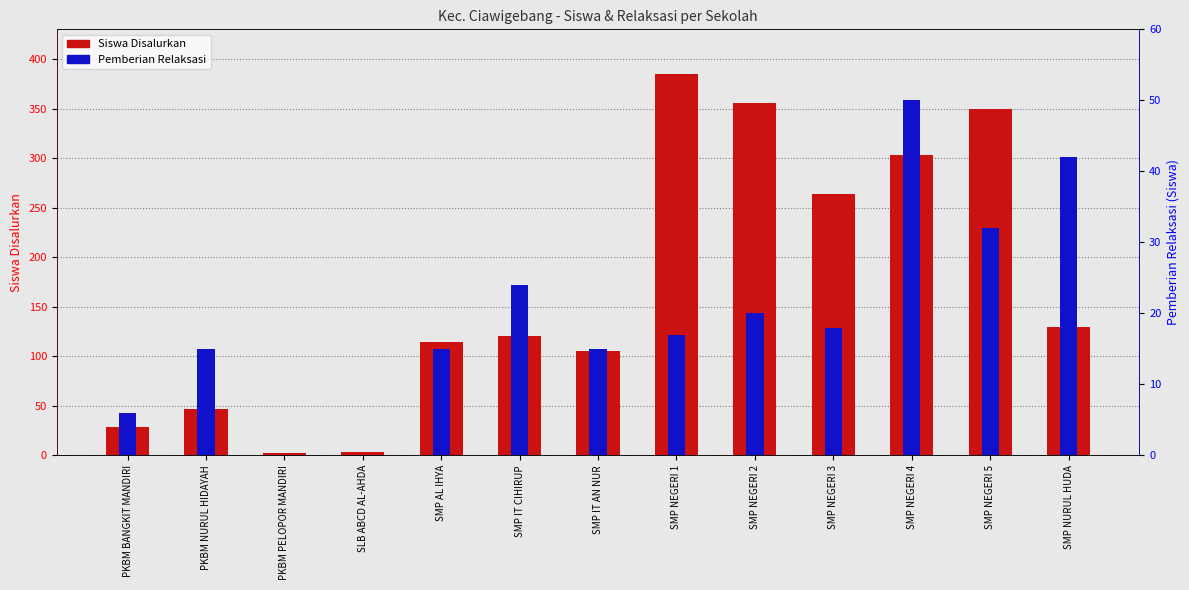

What position from the left is SMP AL IHYA?

5